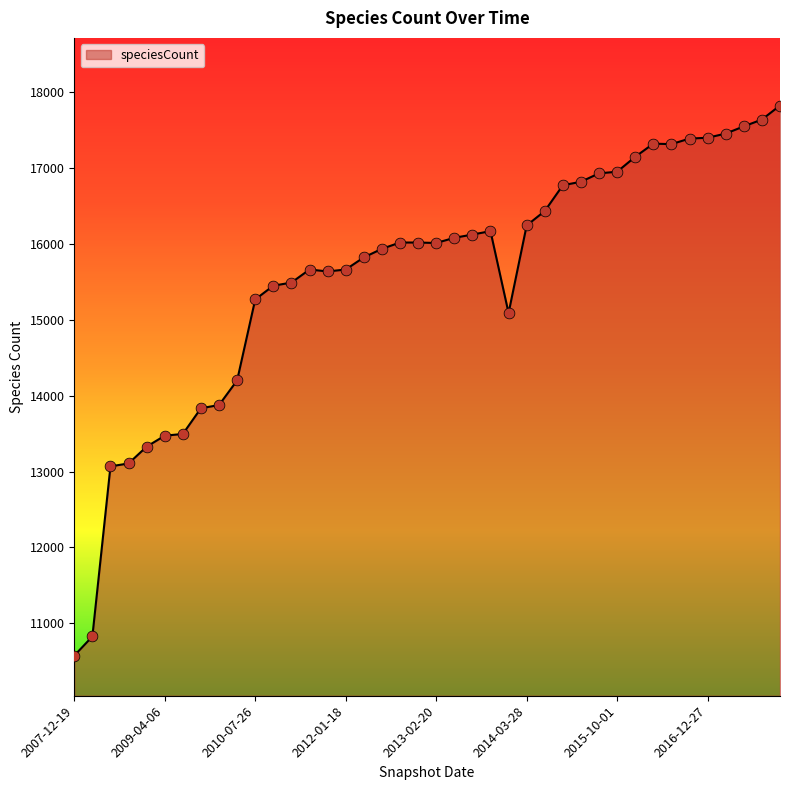

What is the smallest value displayed?

10574